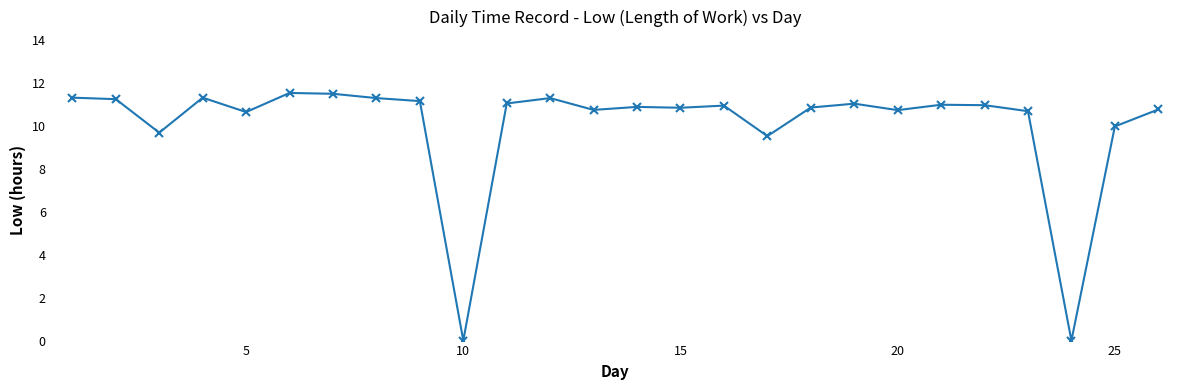

True or false: the data has more than 0 interior local peaks.

True